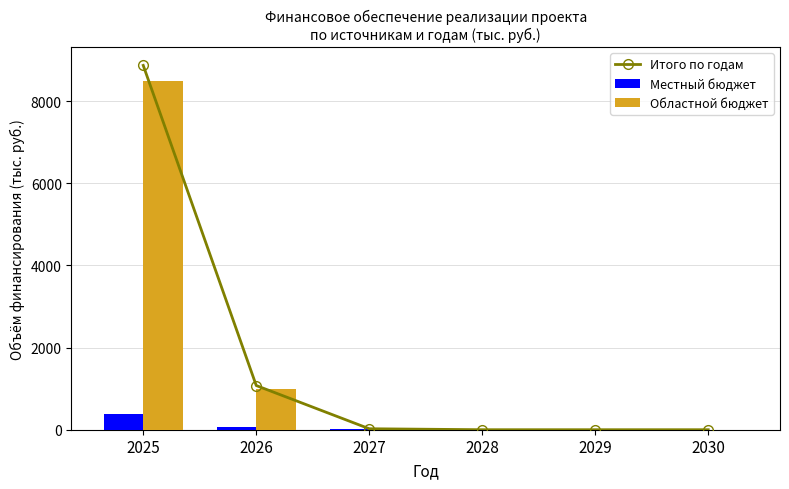

Count the Областной бюджет values in the range 0 to 1000.

5